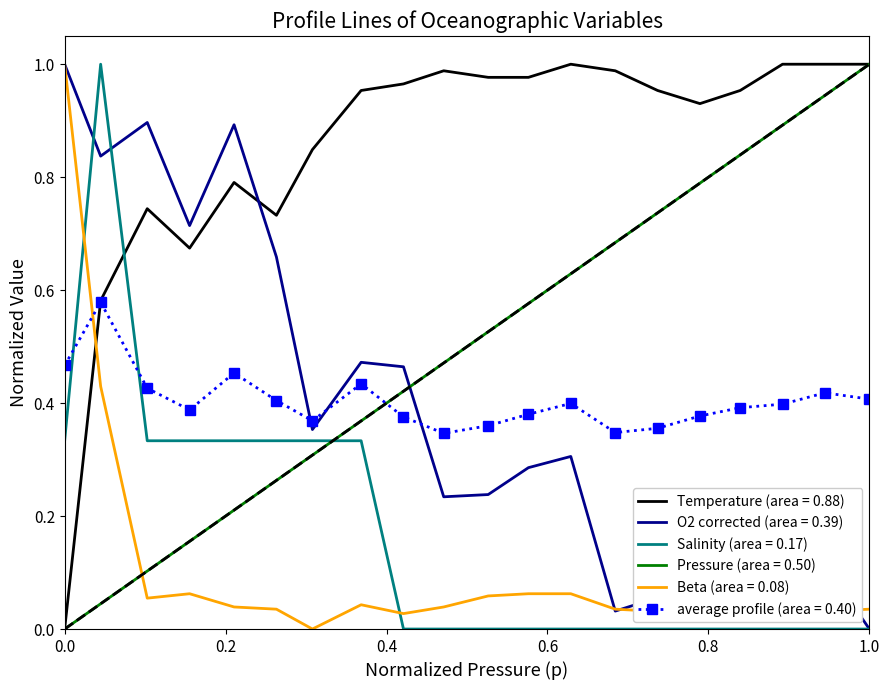

Which series has the largest total across all categories?

Temperature (area = 0.88)